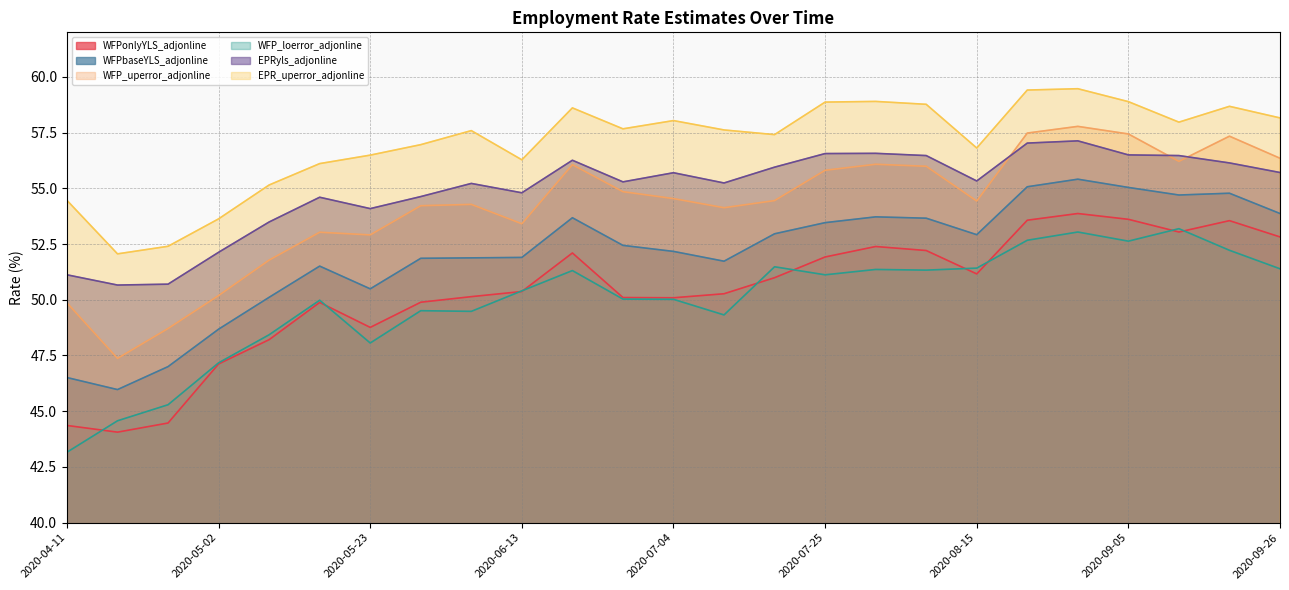

True or false: WFP_loerror_adjonline has more than 0 interior local peaks.

True